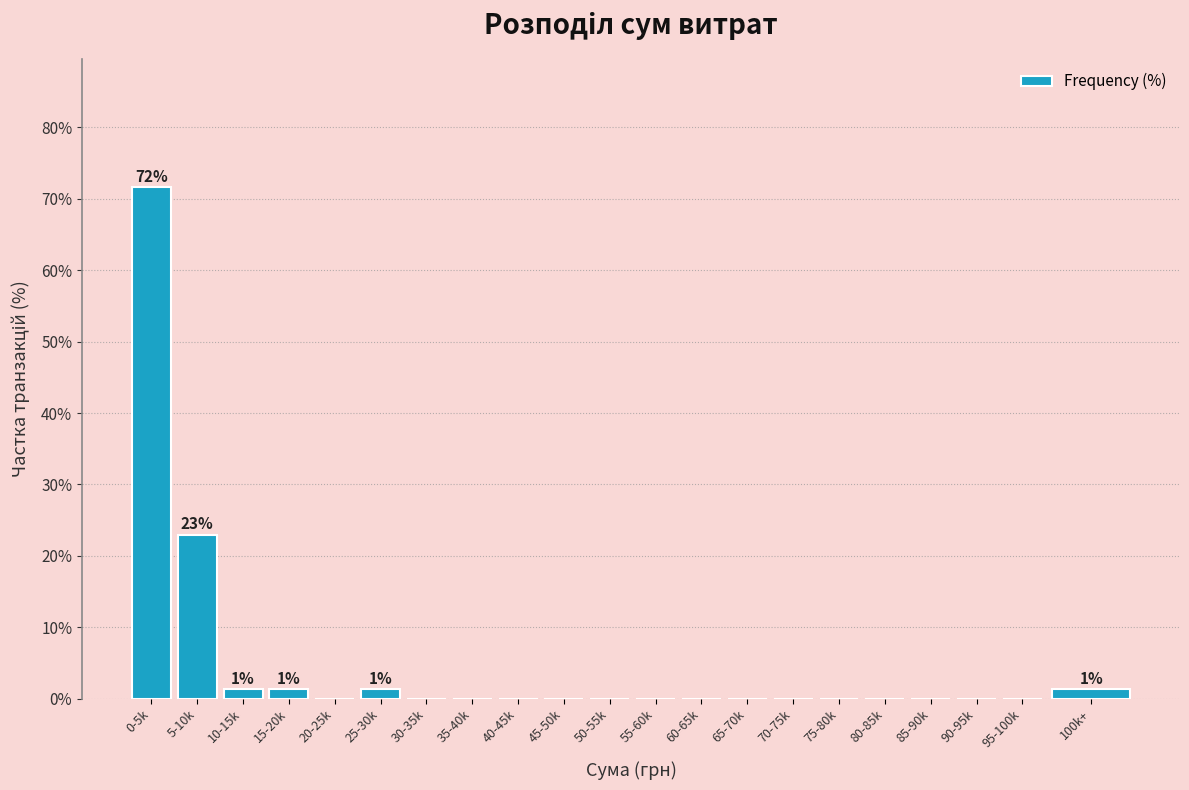

Reading right to left, transcribe all the data shown in this chart.

100k+=1.4	95-100k=0.0	90-95k=0.0	85-90k=0.0	80-85k=0.0	75-80k=0.0	70-75k=0.0	65-70k=0.0	60-65k=0.0	55-60k=0.0	50-55k=0.0	45-50k=0.0	40-45k=0.0	35-40k=0.0	30-35k=0.0	25-30k=1.4	20-25k=0.0	15-20k=1.4	10-15k=1.4	5-10k=23.0	0-5k=71.6